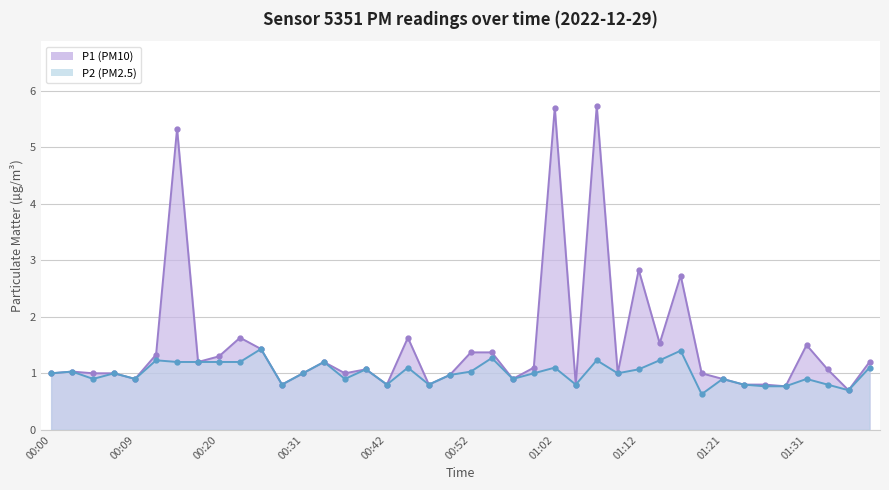

What is the value of the P2 point at the 37th from the left?

0.9